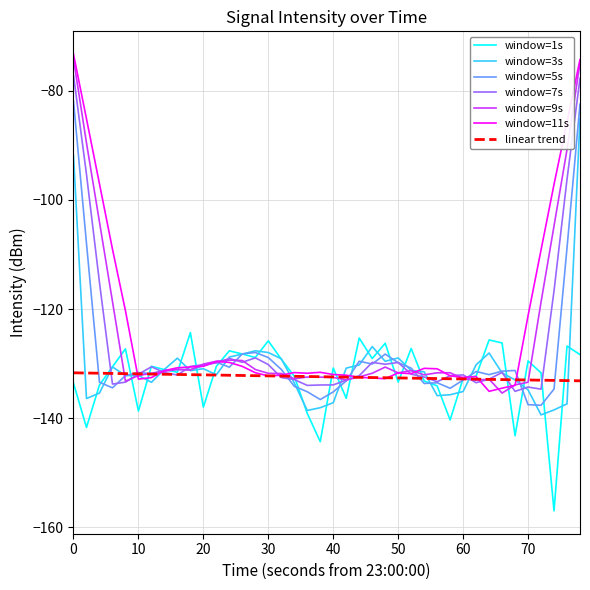

What is the minimum value shown in the chart?

-157.0